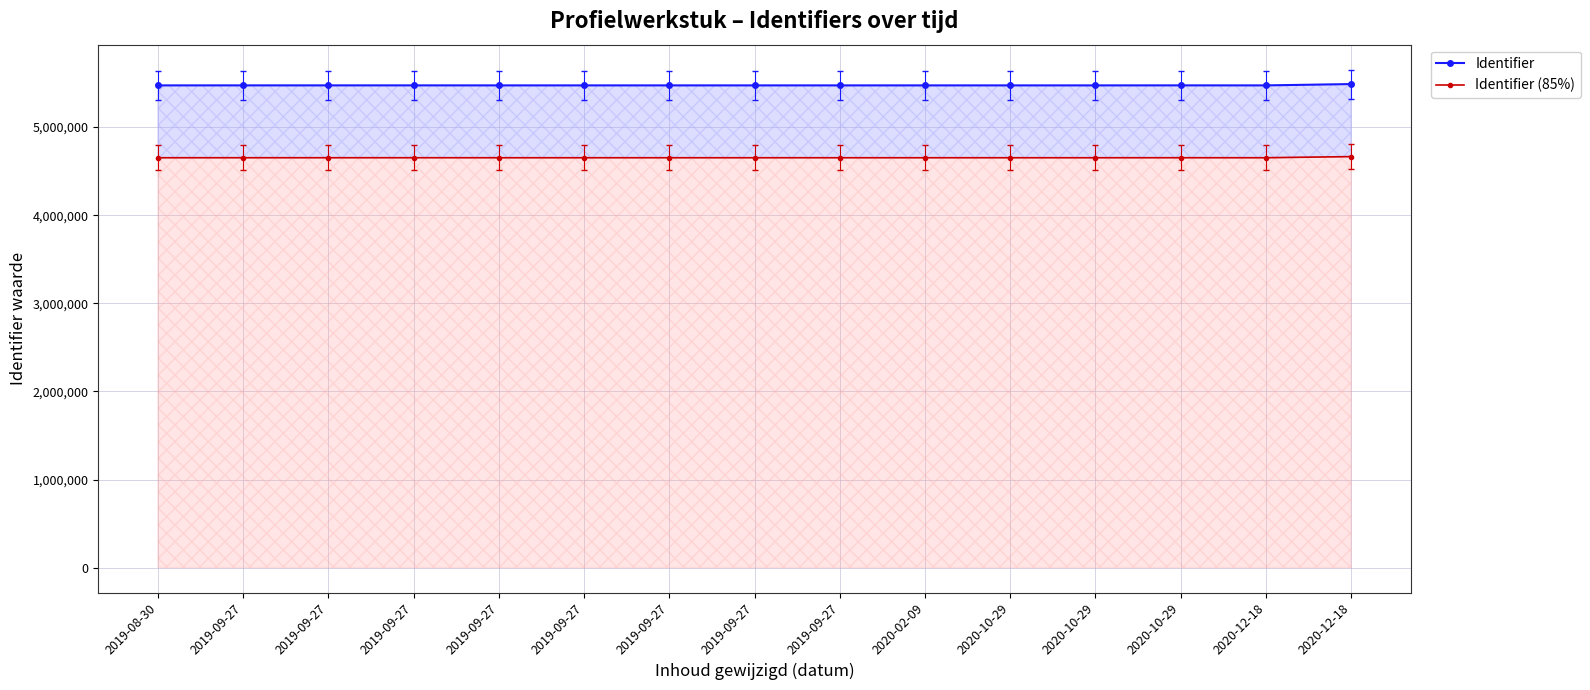

What is the difference between the maximum and minimum values in the Identifier (85%) series?

12761.9